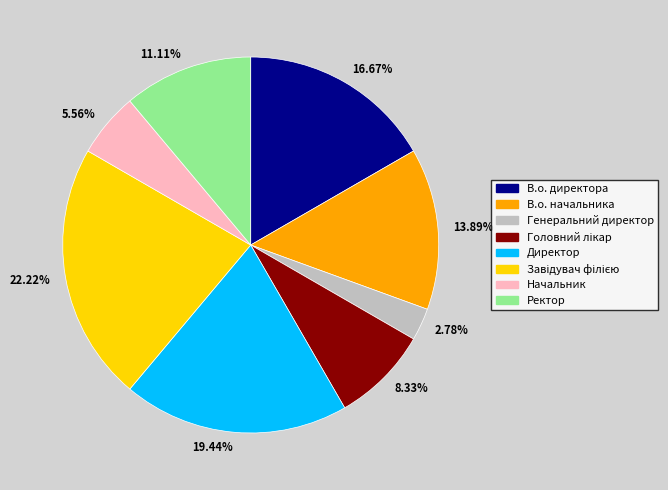

Is there any slice that represents more than half of the pie?

No